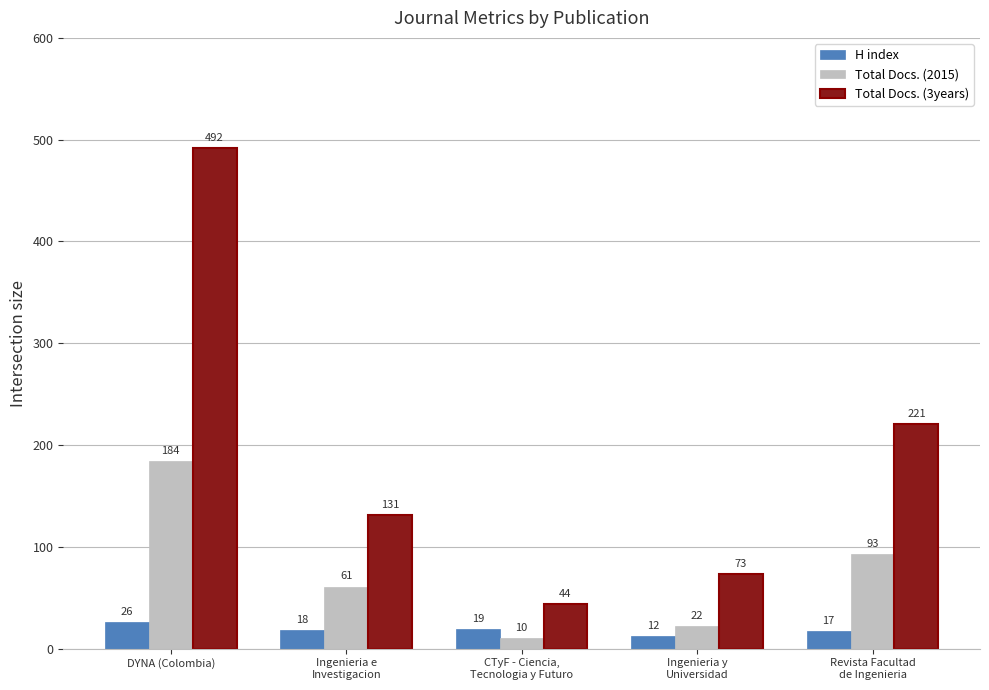

Does the chart contain stacked bars?

No